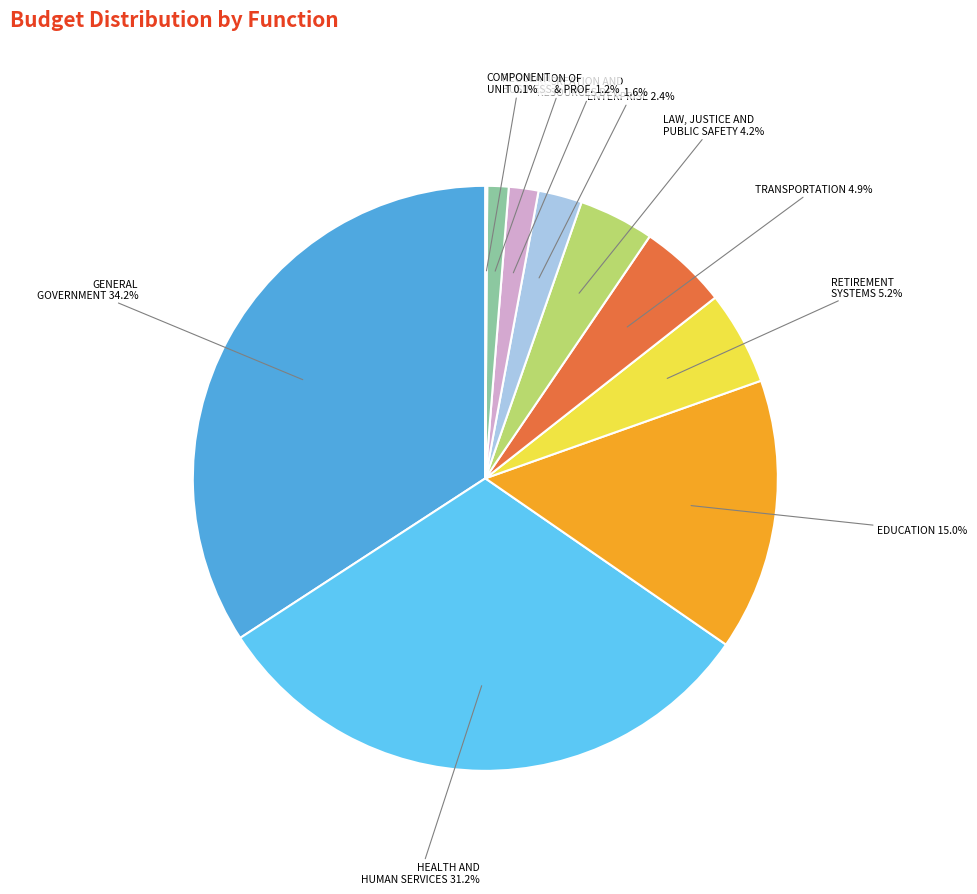

Is there a majority slice in this chart?

No